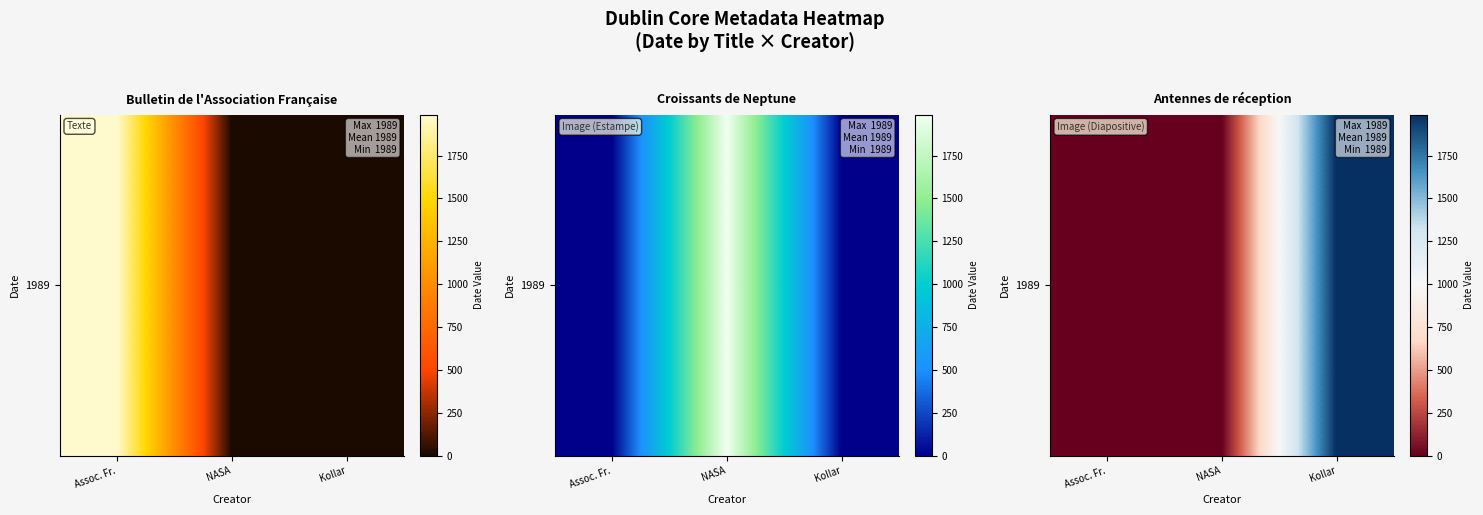

How many values are between 0 and 1989?

3